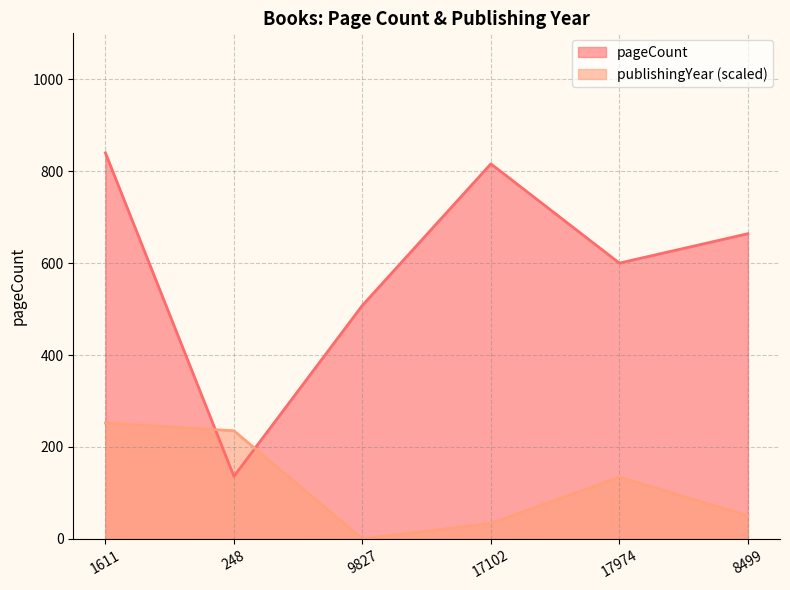

At which category does pageCount reach its first local valley?

248